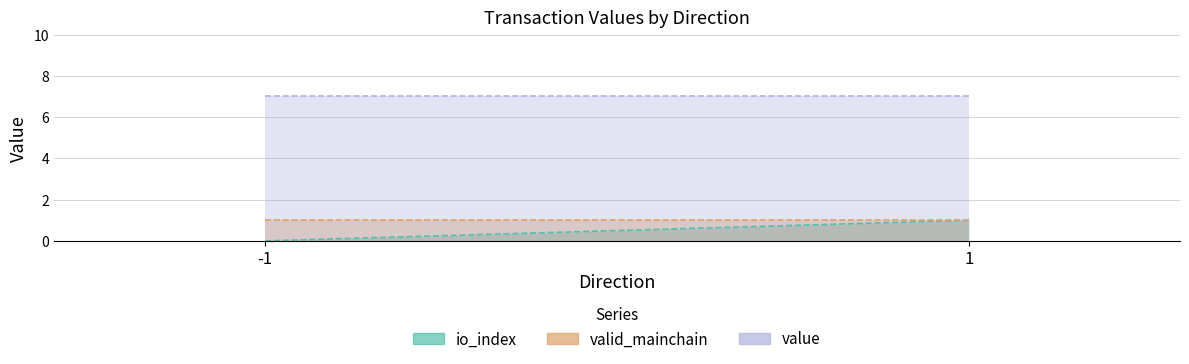

How many lines are shown in the chart?

3